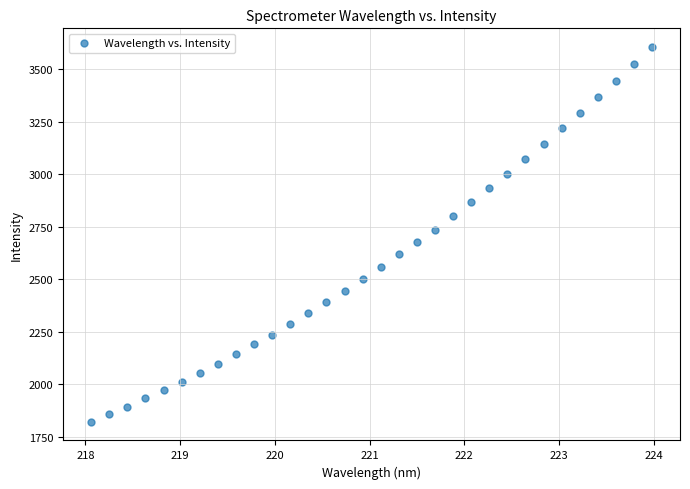

What is the range of X values (max minus min)?

5.9